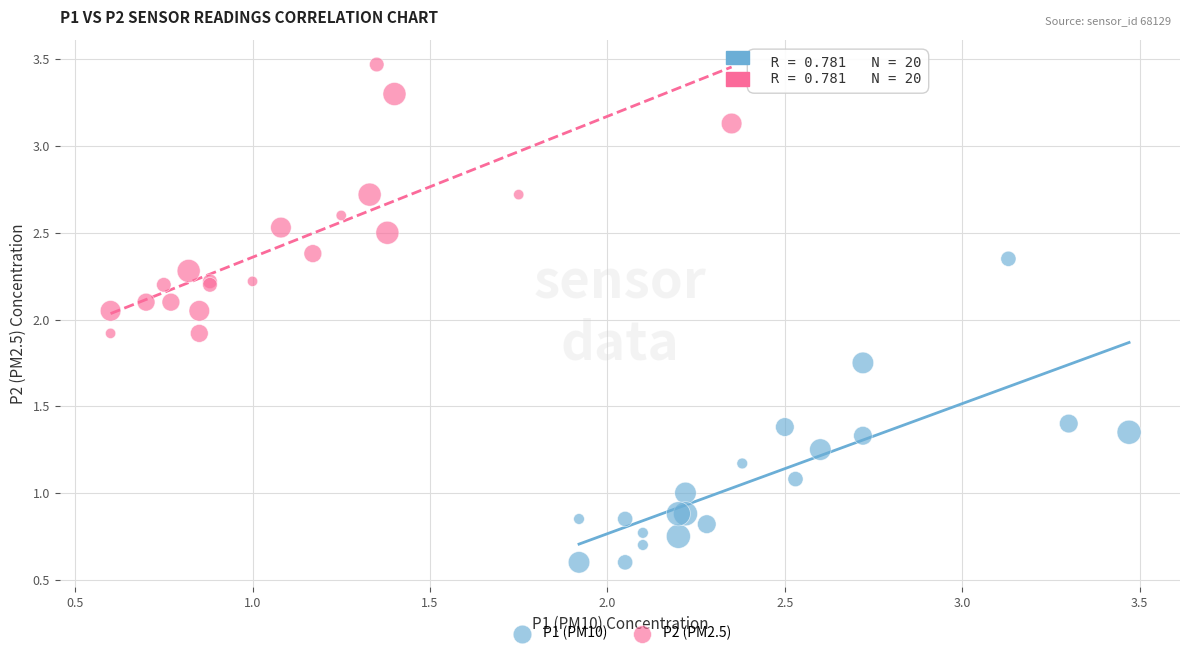

Which series contains the lowest Y value?

P1 (PM10)